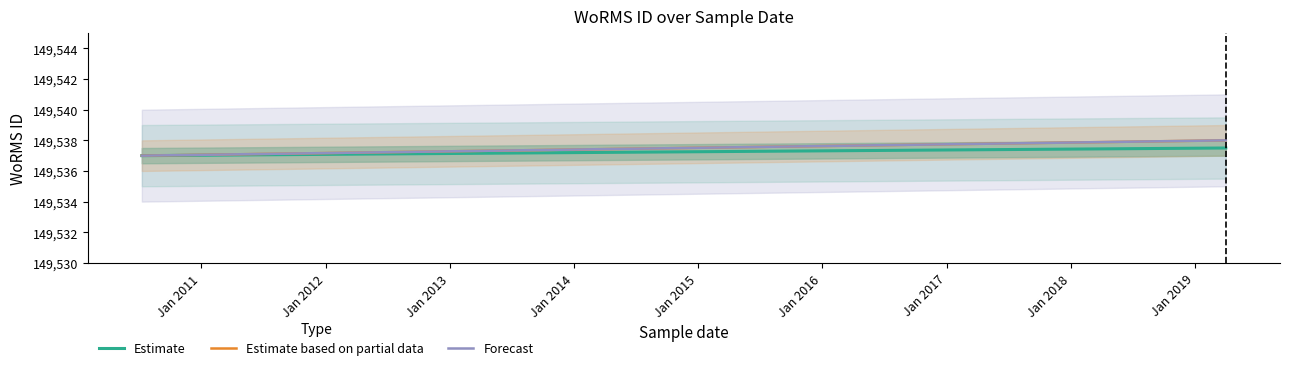

Rank the series at Jan 2011 from highest to lowest value.

Estimate based on partial data, Forecast, Estimate